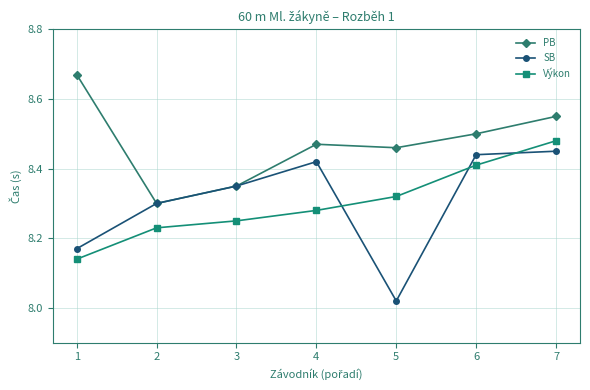

True or false: PB has more than 1 interior local peaks.

False